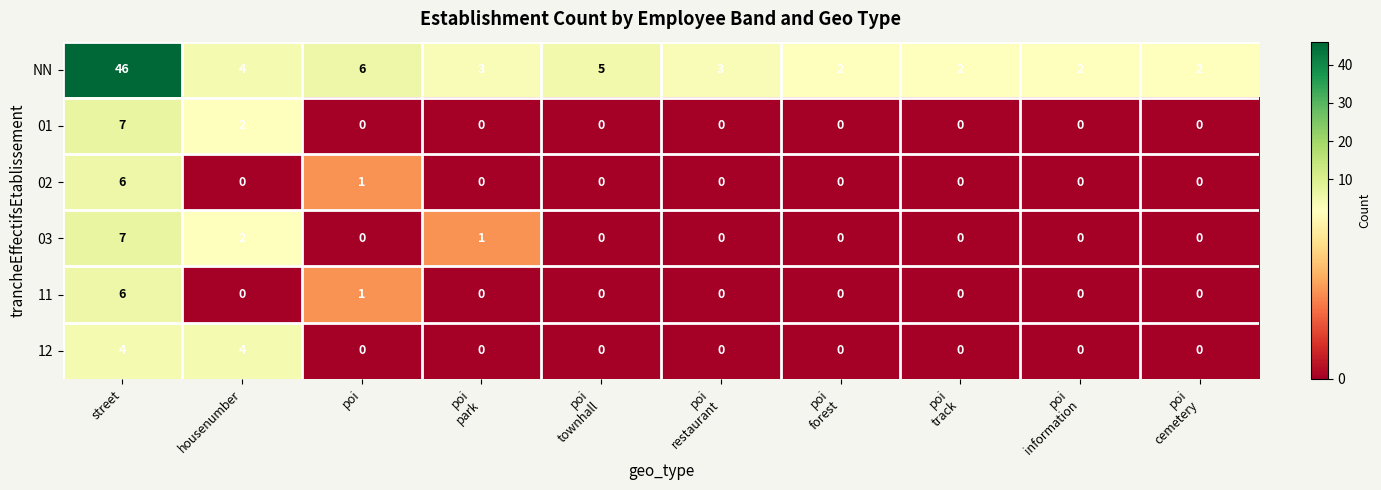

What is the spread (max minus min) of values at poi?

6